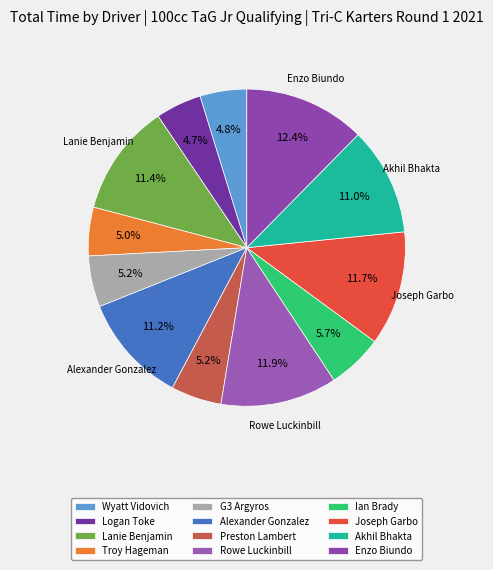

Rank the categories by value from highest to lowest.

Enzo Biundo, Rowe Luckinbill, Joseph Garbo, Lanie Benjamin, Alexander Gonzalez, Akhil Bhakta, Ian Brady, G3 Argyros, Preston Lambert, Troy Hageman, Wyatt Vidovich, Logan Toke